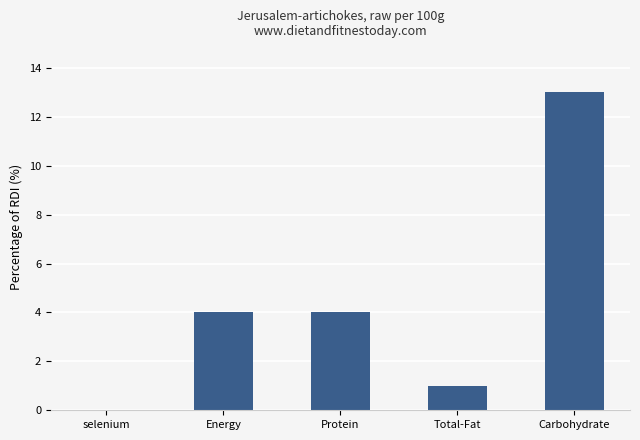

Reading right to left, list all the values displayed in this chart.

13	1	4	4	0